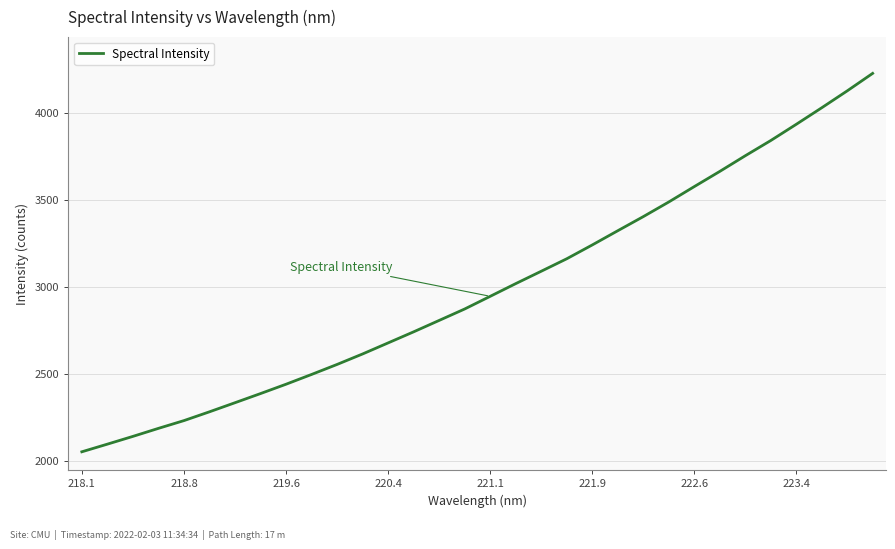

What is the maximum value shown in the chart?

4225.4